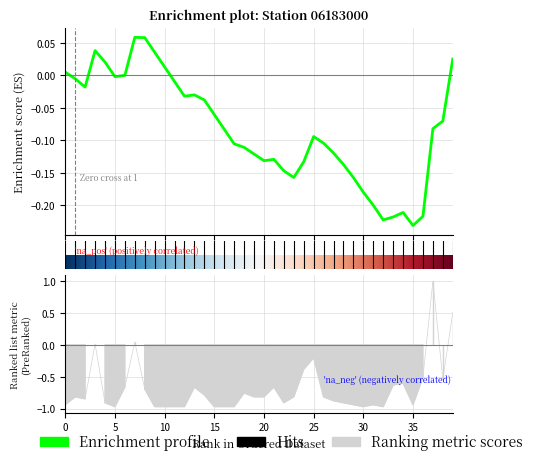

What is the value of the 23rd point from the left?

-0.9